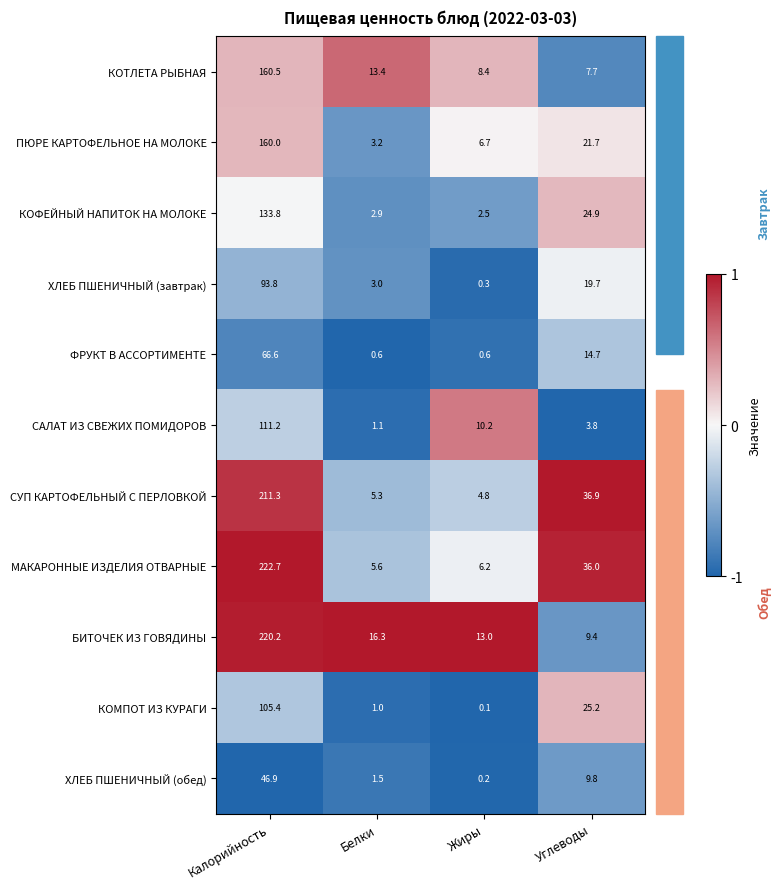

What is the difference between the second highest and minimum values in the КОТЛЕТА РЫБНАЯ series?

5.7